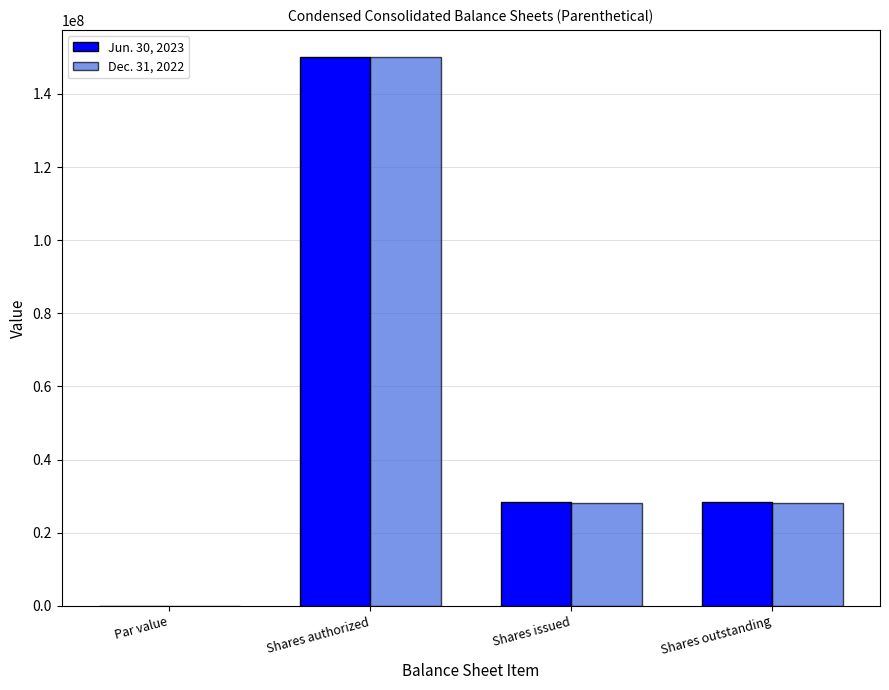

Which label corresponds to the largest value in the chart?

Shares authorized